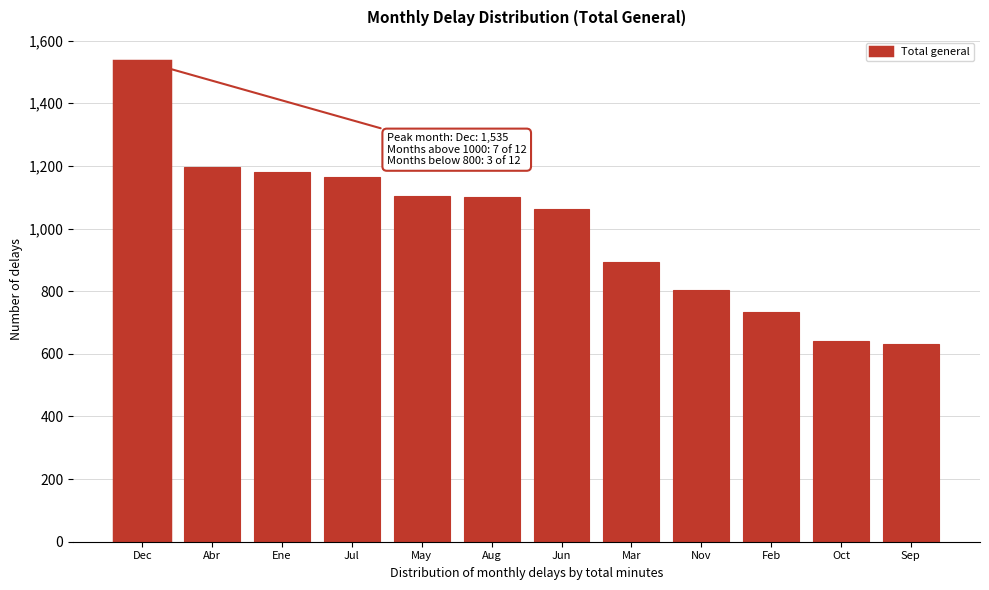

The value at Mar is 1170. True or false?

False